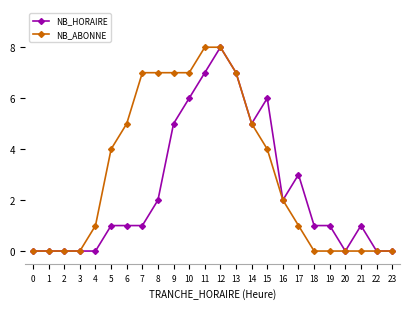

At 17, list the series in order from smallest to largest.

NB_ABONNE, NB_HORAIRE